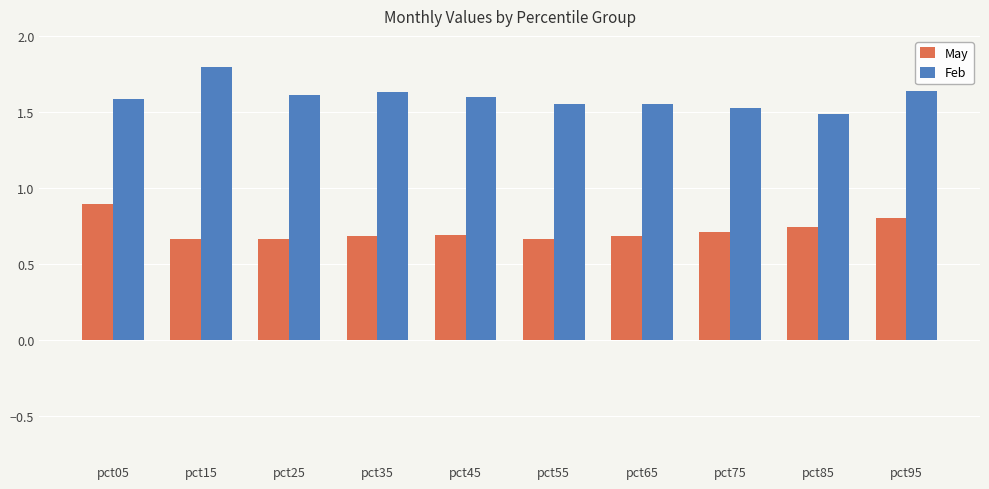

The value of May at pct25 is 0.7. True or false?

True